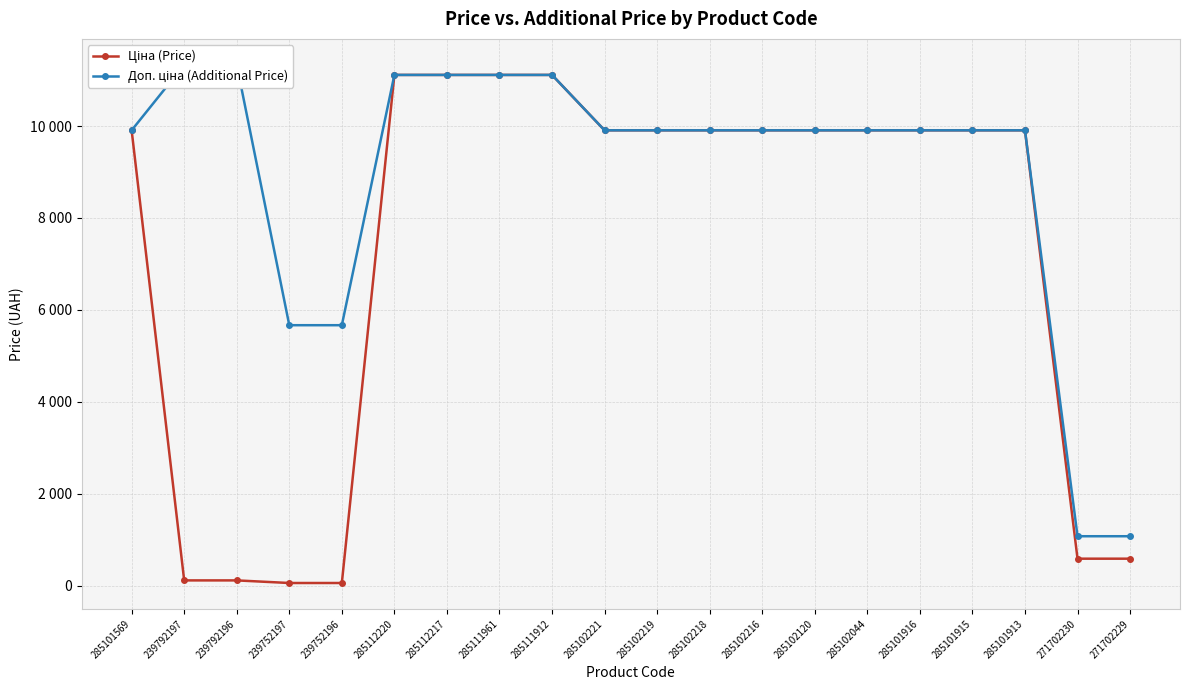

How many lines are shown in the chart?

2